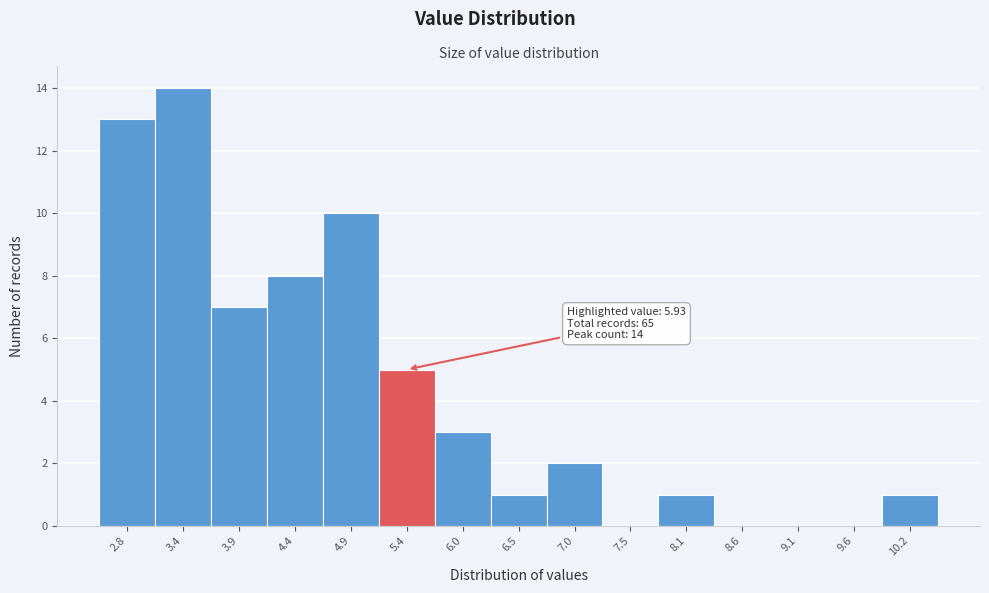

Reading left to right, what are all the values shown in this chart?

2.8=13	3.4=14	3.9=7	4.4=8	4.9=10	5.4=5	6.0=3	6.5=1	7.0=2	7.5=0	8.1=1	8.6=0	9.1=0	9.6=0	10.2=1